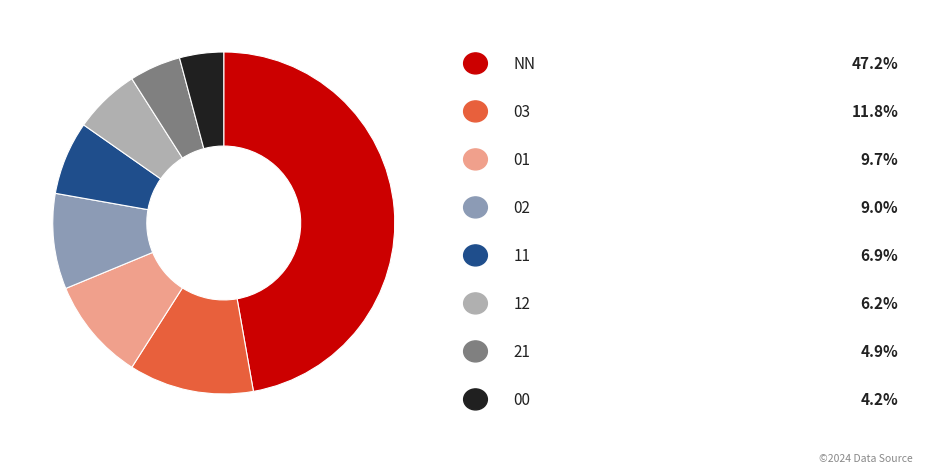

Is there any slice that represents more than half of the pie?

No